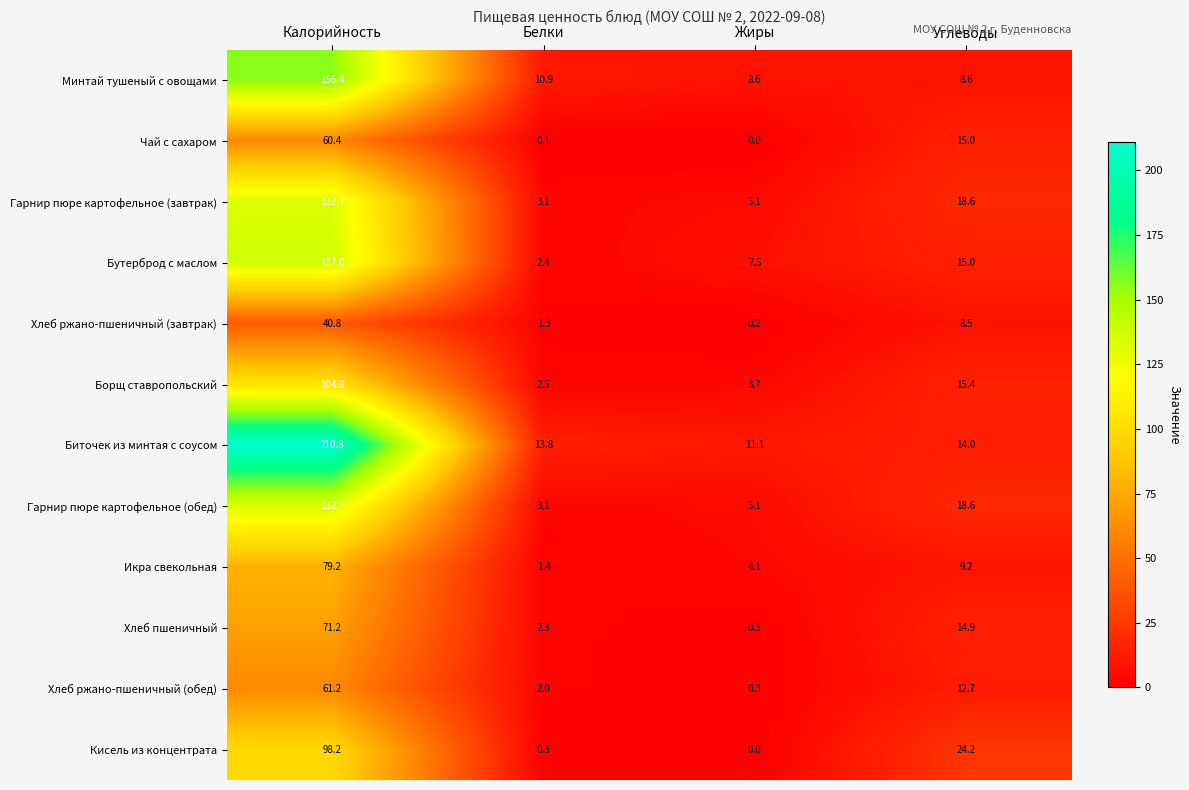

Read the Гарнир пюре картофельное (обед) value at Углеводы.

18.6